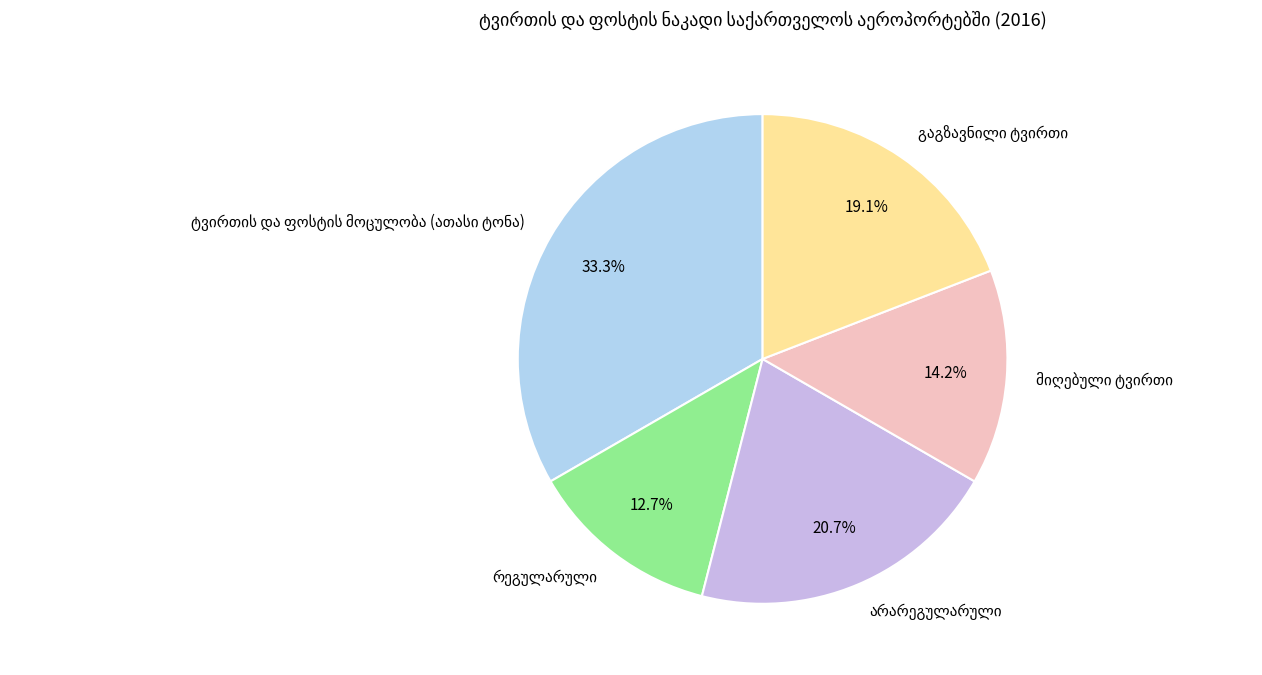

Is there any slice that represents more than half of the pie?

No